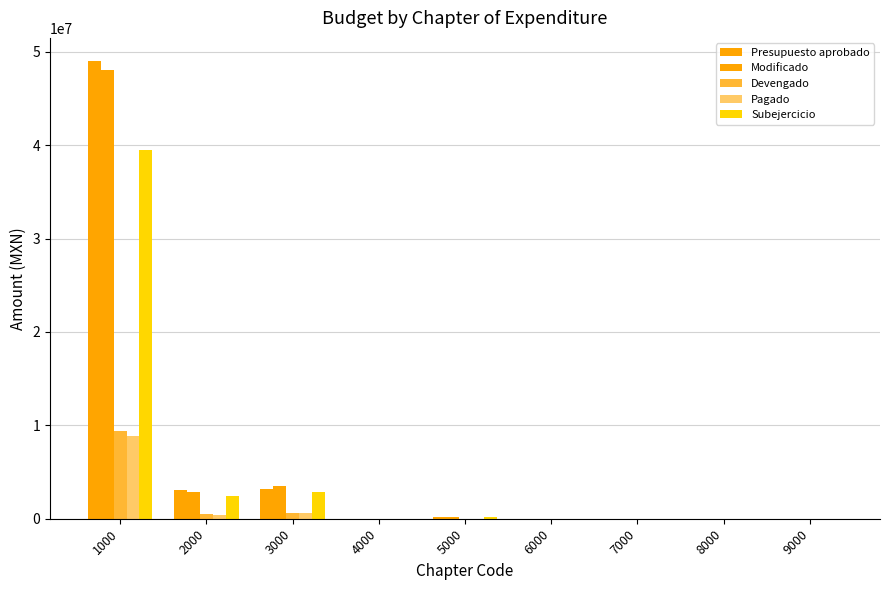

How many values in the Devengado series exceed 0?

3